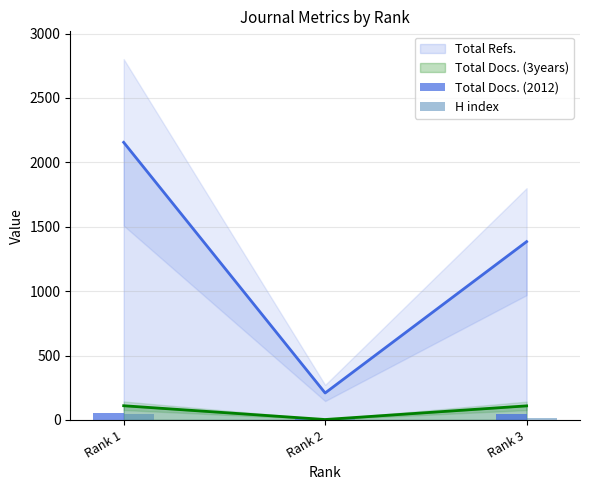

At which label does Total Refs. reach its minimum?

Rank 2